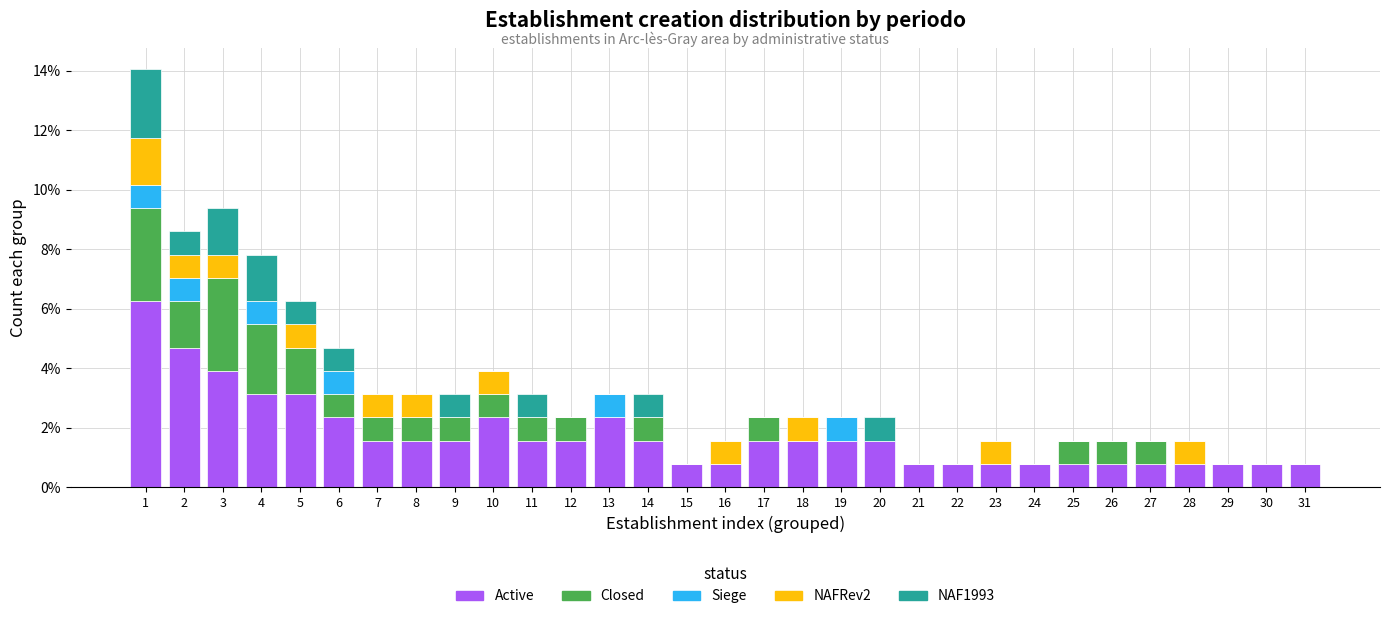

What is the total value across all series at 9?

3.1